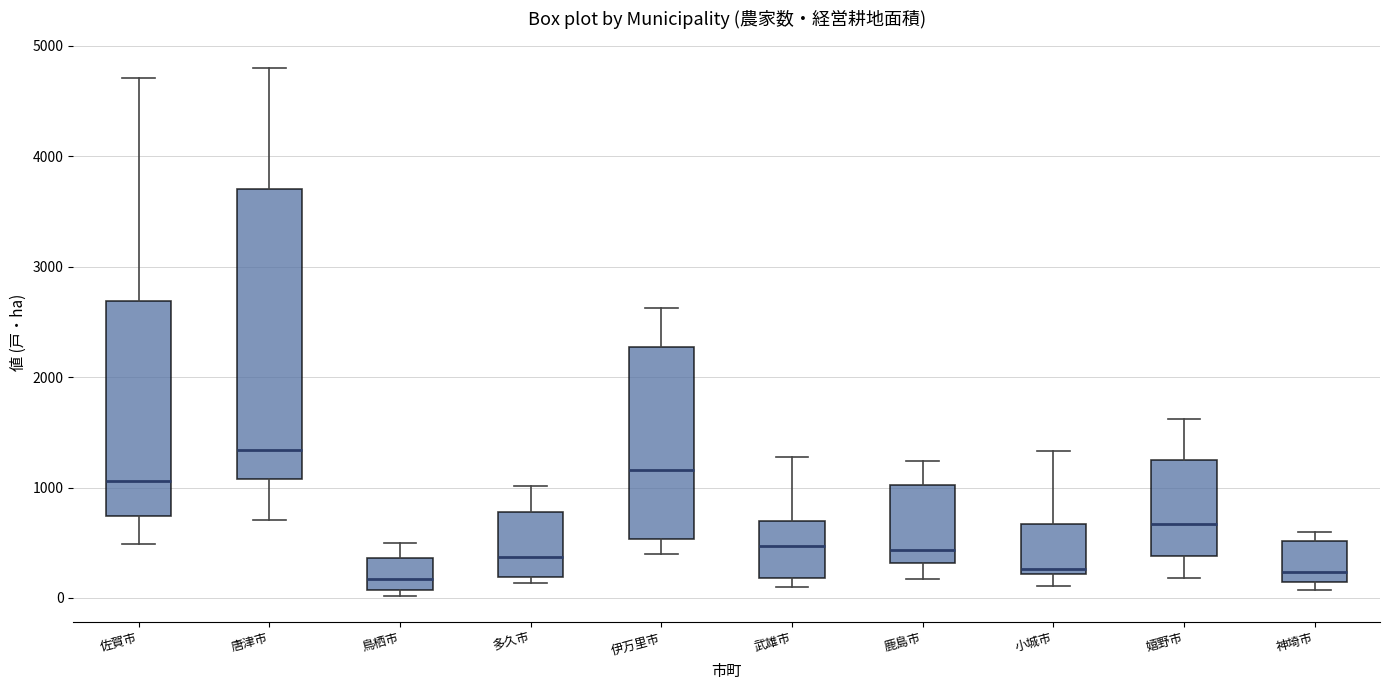

Comparing the boxes themselves (not the whiskers), which one is the tallest?

唐津市